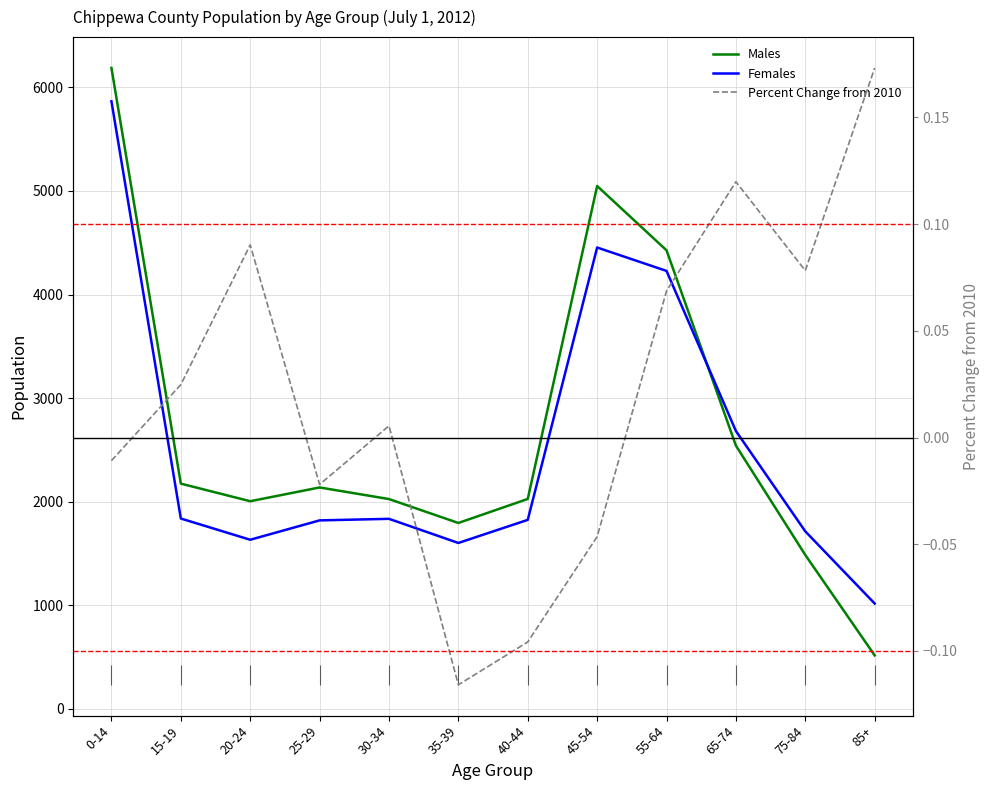

What is the difference between the Females values at 20-24 and 25-29?

187.0